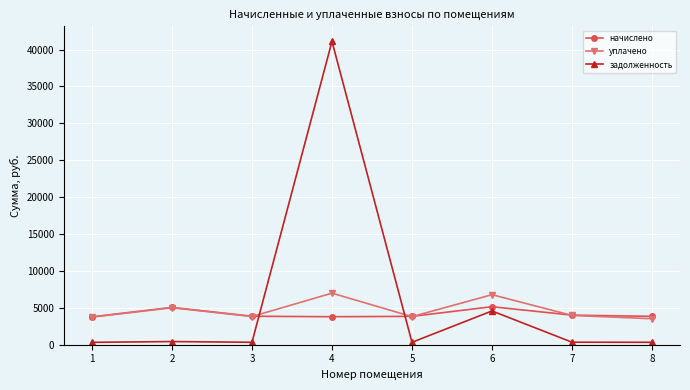

What is the value of the уплачено point at the 8th from the left?

3516.7